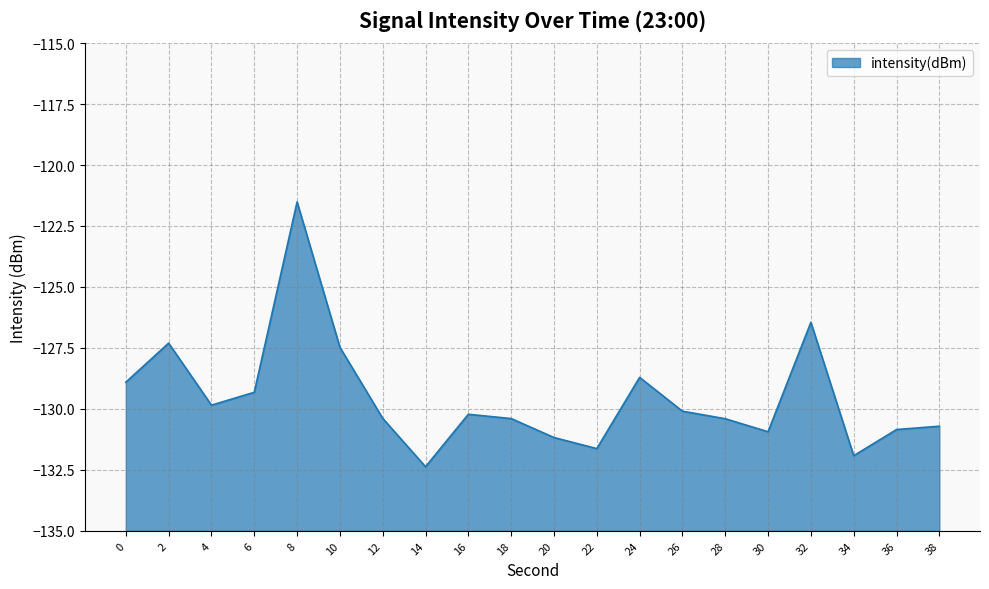

What is the value of the 17th point from the left?

-126.4